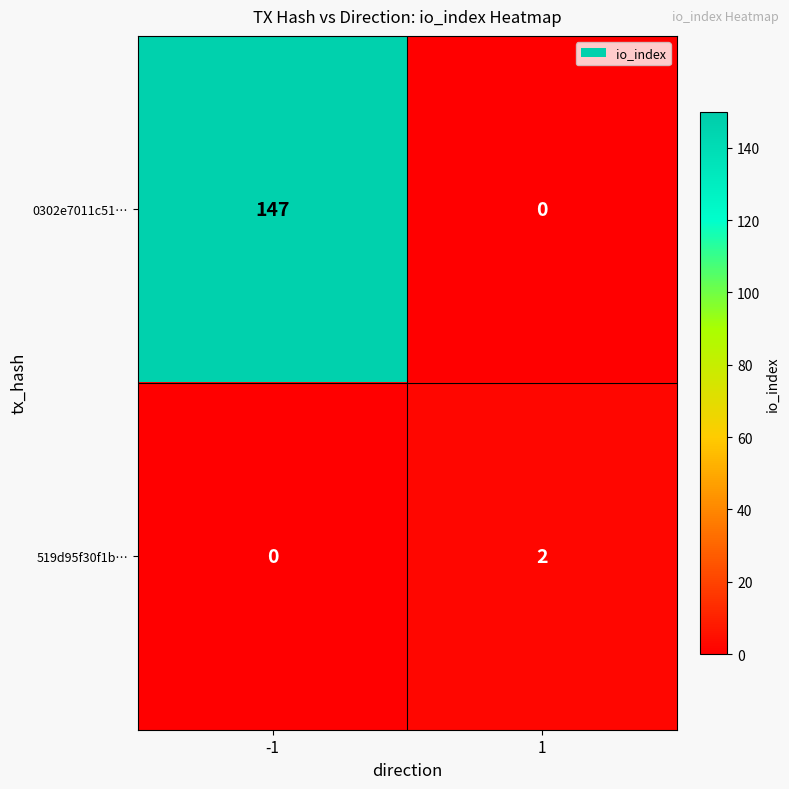

What is the total value across all series at -1?

147